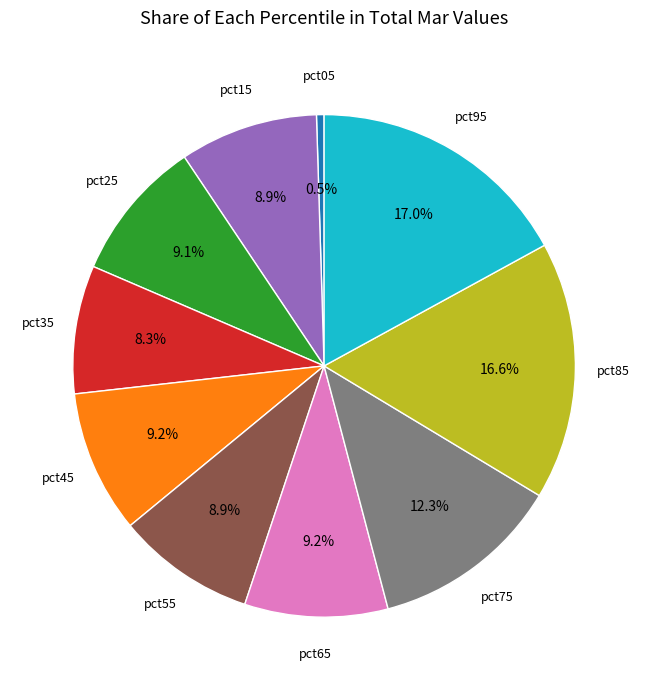

Is there a majority slice in this chart?

No